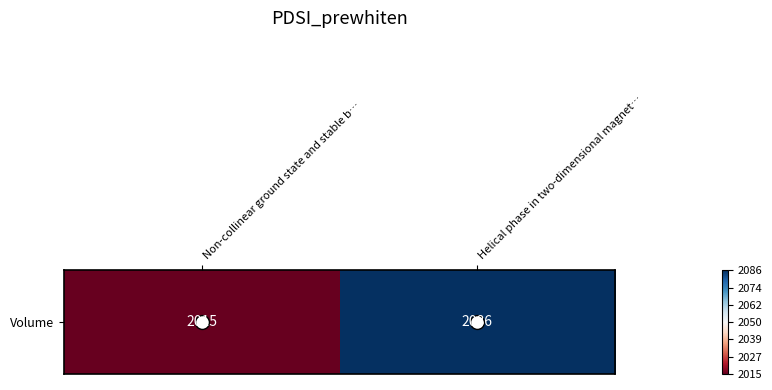

Reading left to right, list all the values displayed in this chart.

2015	2086